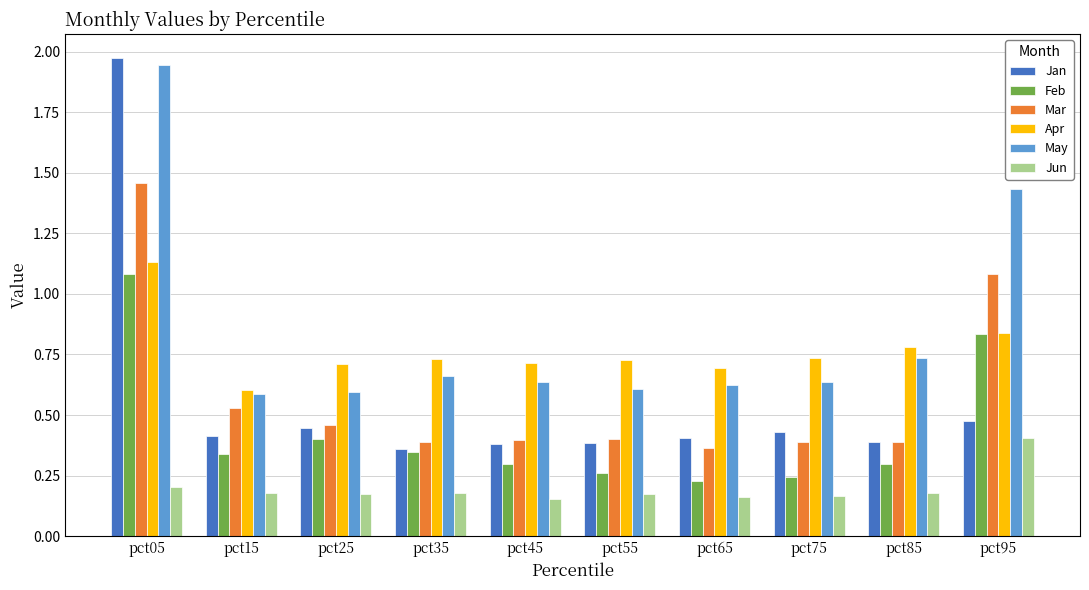

True or false: May has a value of 0.6 at pct15.

True